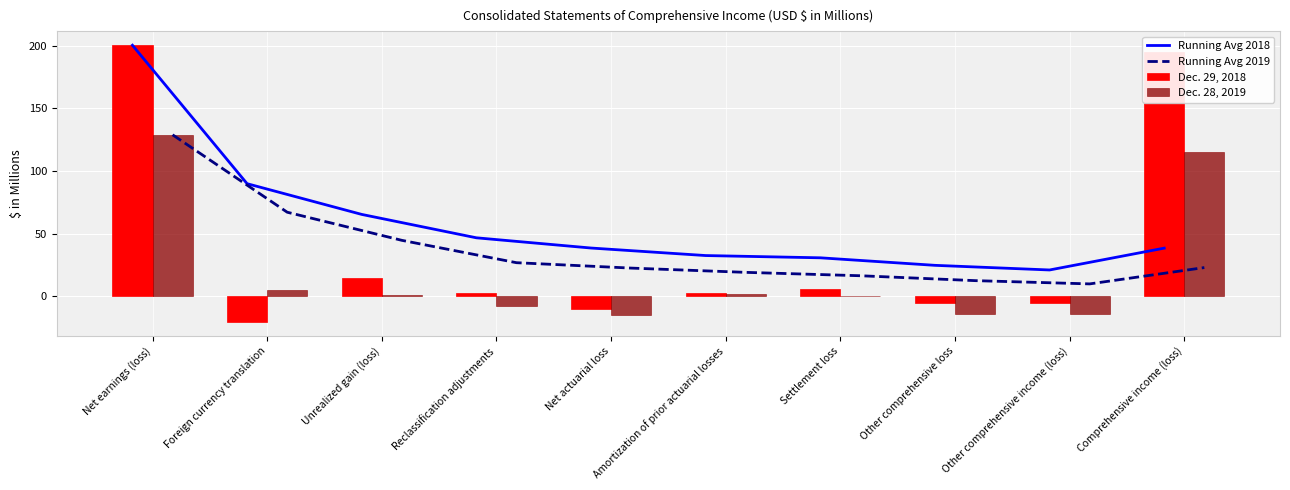

The value of Dec. 28, 2019 at Other comprehensive loss is -21.8. True or false?

False